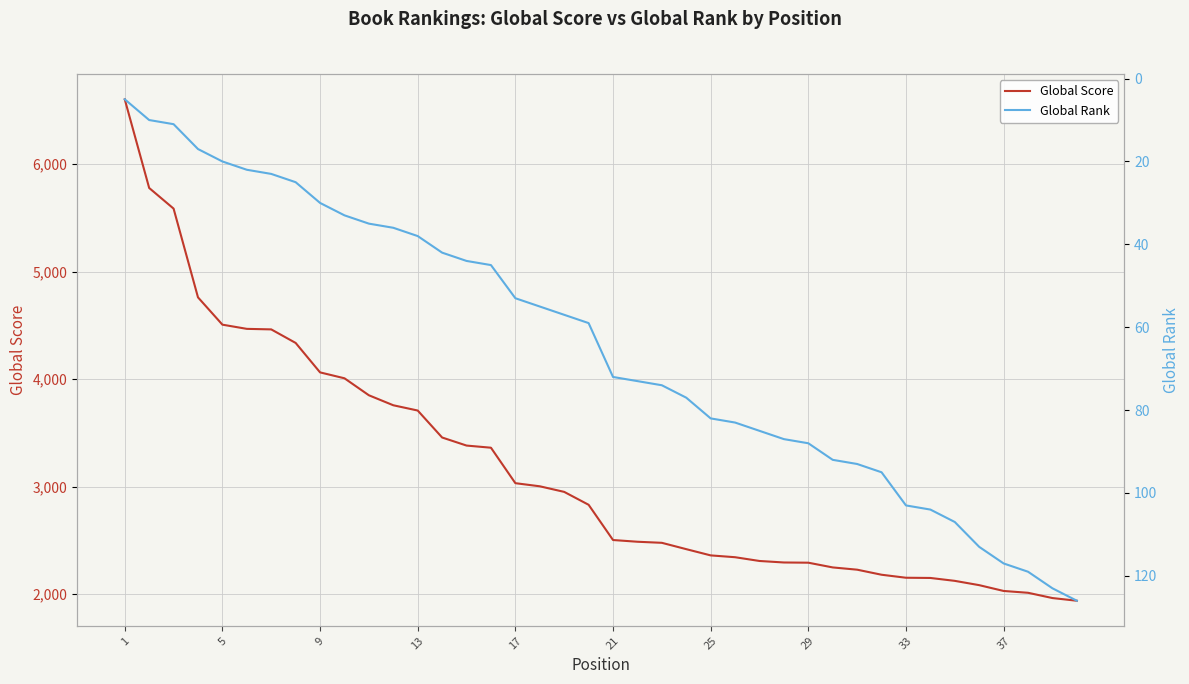

True or false: Global Score has more than 1 interior local peaks.

False